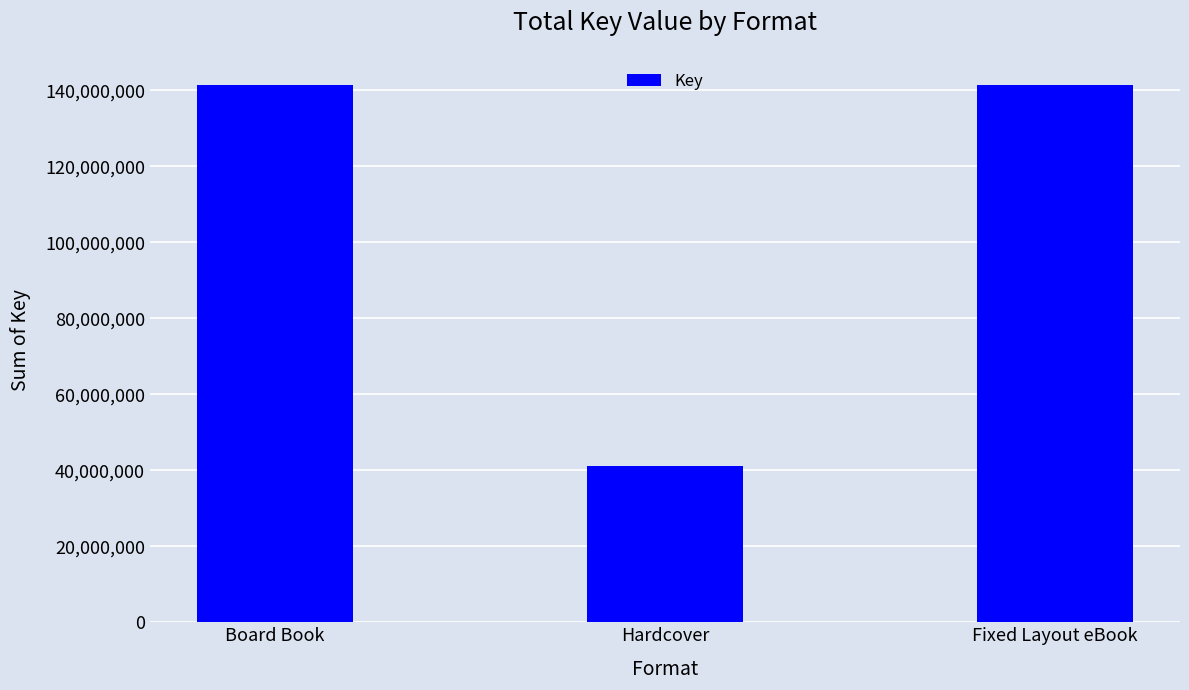

Reading left to right, list all the values displayed in this chart.

141471860	41118838	141471860